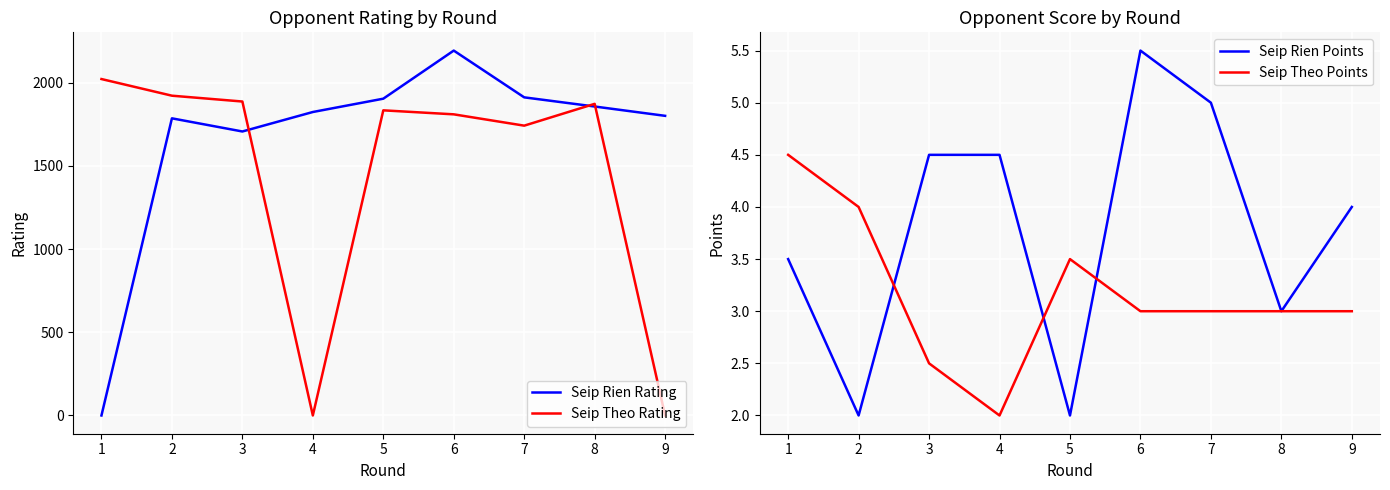

List the series in order of their peak value, lowest first.

Seip Theo Points, Seip Rien Points, Seip Theo Rating, Seip Rien Rating